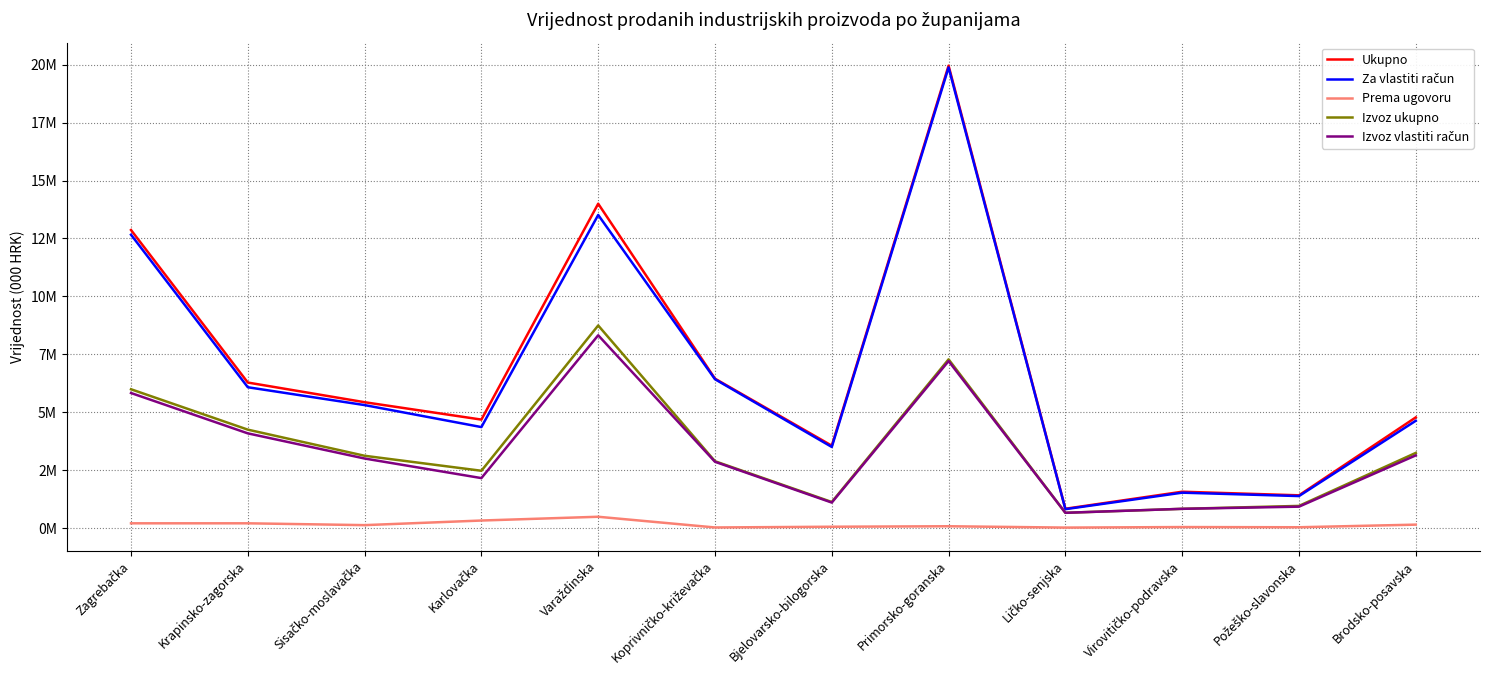

Reading left to right, extract all data points from this chart.

Ukupno: 12863458	6279194	5430249	4679852	13999275	6446264	3553742	19957875	831299	1566095	1411213	4774537
Za vlastiti račun: 12660524	6076325	5306327	4356969	13513633	6422946	3498888	19881953	813307	1525109	1378608	4629138
Prema ugovoru: 202934	202869	123922	322883	485642	23318	54854	75922	17992	40986	32605	145399
Izvoz ukupno: 5989461	4245993	3118171	2471047	8742823	2882478	1122438	7280451	656868	828071	953996	3242310
Izvoz vlastiti račun: 5827821	4085570	2999765	2154381	8320245	2859321	1098176	7204915	656389	828071	921405	3134917